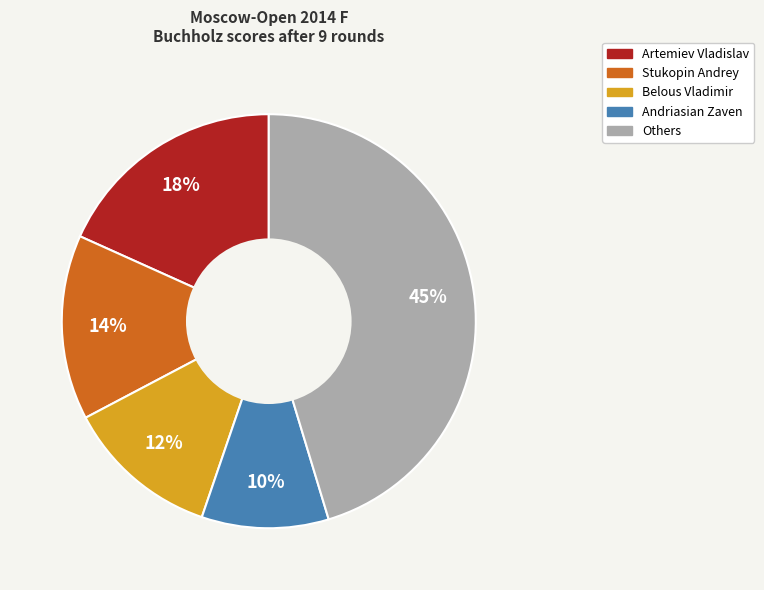

Count the number of slices in the pie.

5